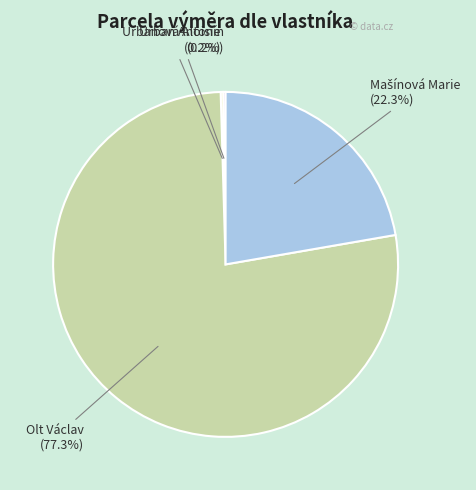

To the nearest percent, what is the difference between the largest and smallest slice percentages?

77%